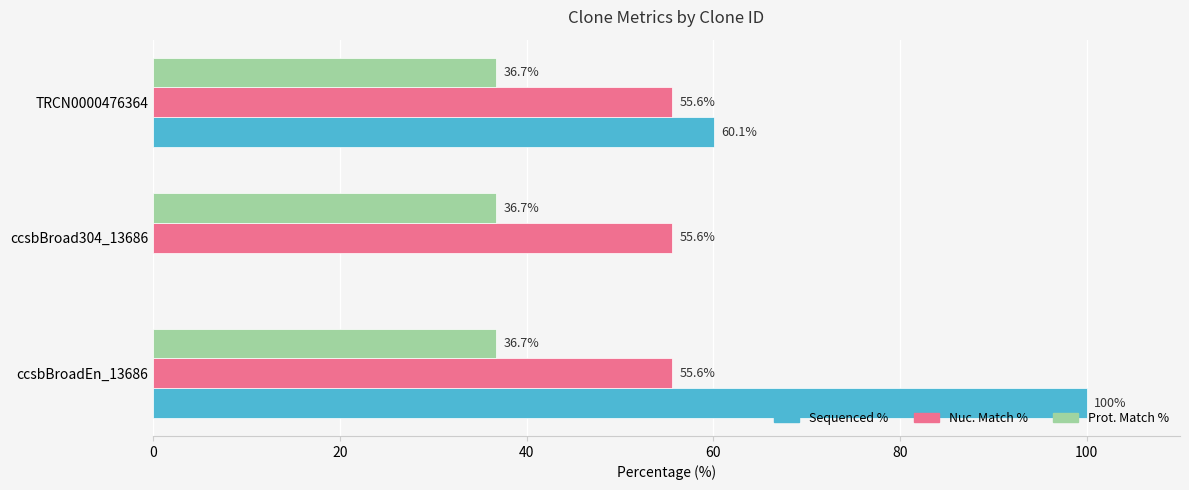

What is the maximum value for Sequenced %?

100.0